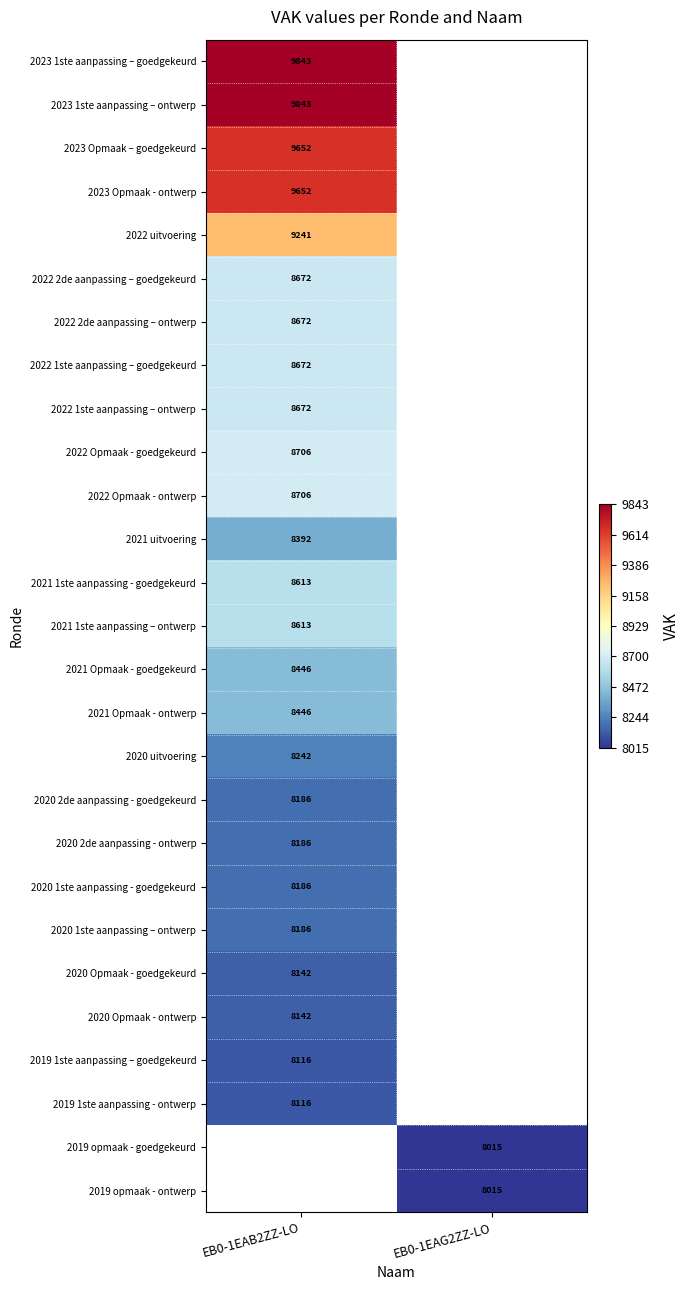

Is the value of 2021 Opmaak - goedgekeurd at EB0-1EAB2ZZ-LO greater than the value of 2022 Opmaak - ontwerp at EB0-1EAB2ZZ-LO?

No